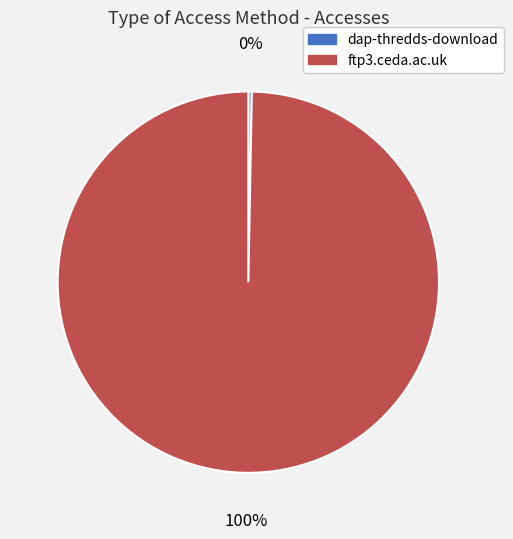

Which category accounts for the majority?

ftp3.ceda.ac.uk